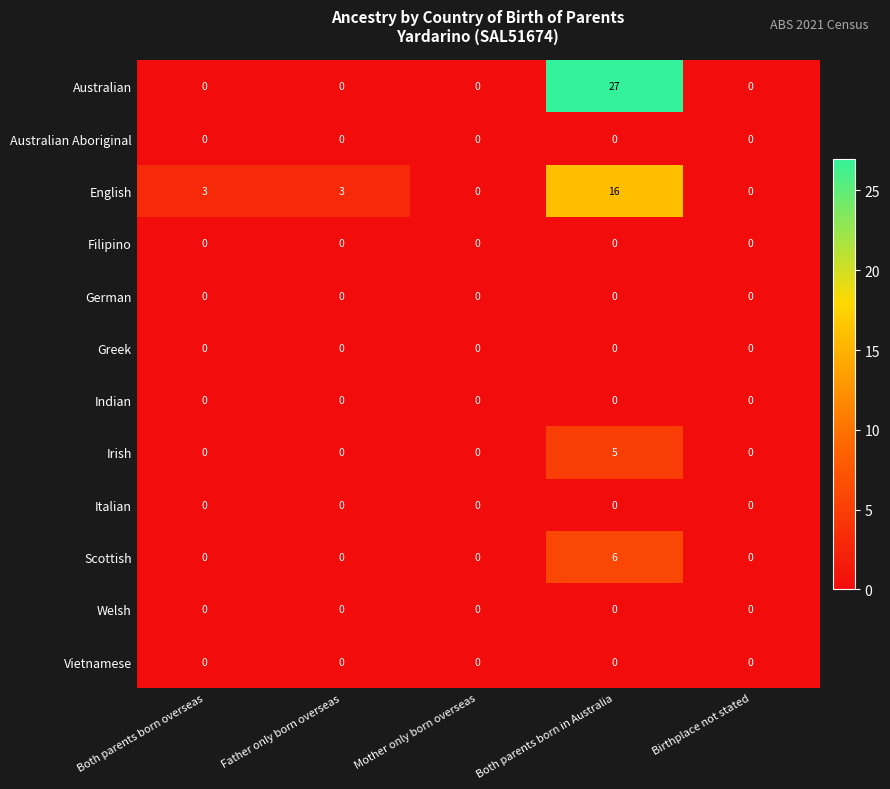

Is it true that Indian equals 0 at Birthplace not stated?

True